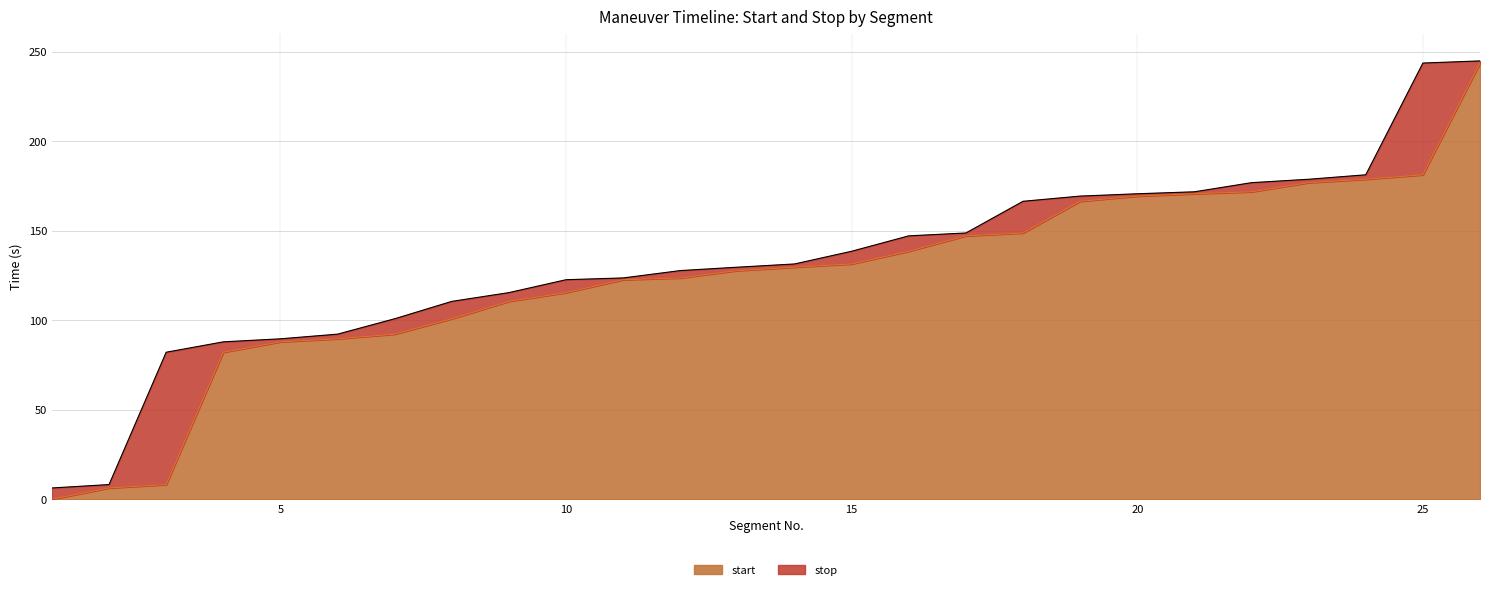

True or false: start and stop cross at least once.

False